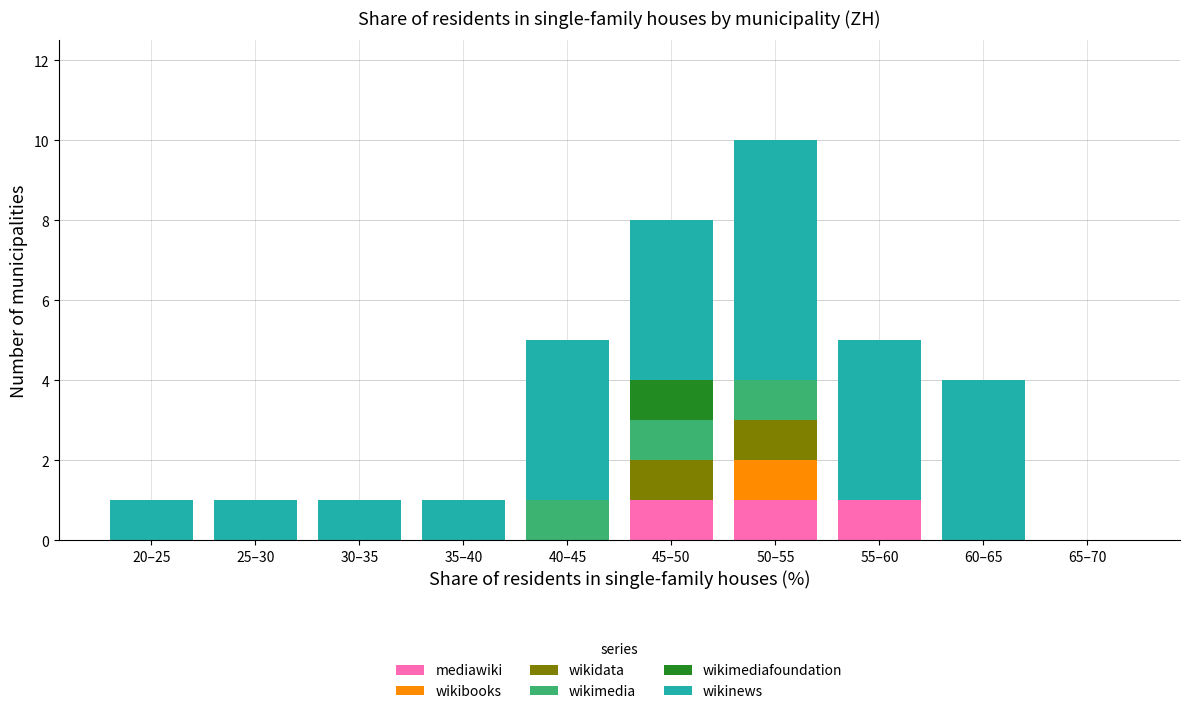

At which category is the sum across all series the highest?

50–55